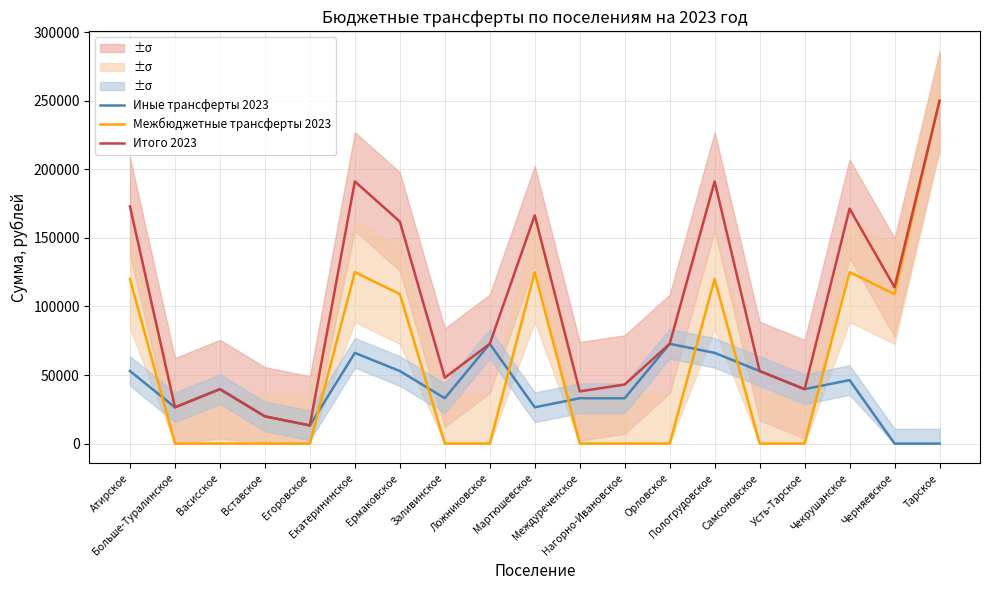

At how many categories does at least one series exceed 185696?

3